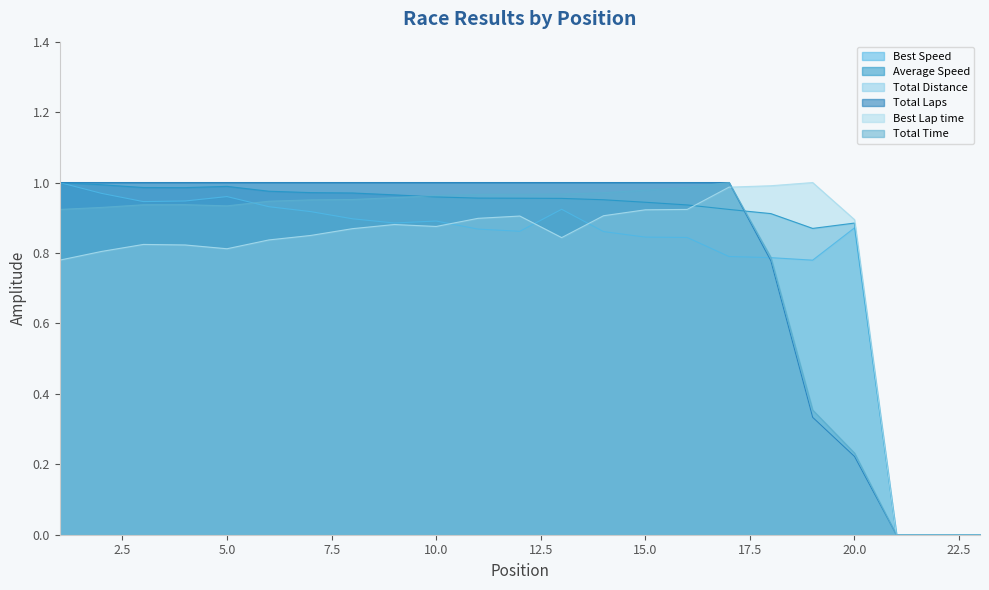

True or false: Total Time has more than 2 points higher than both neighbors.

False